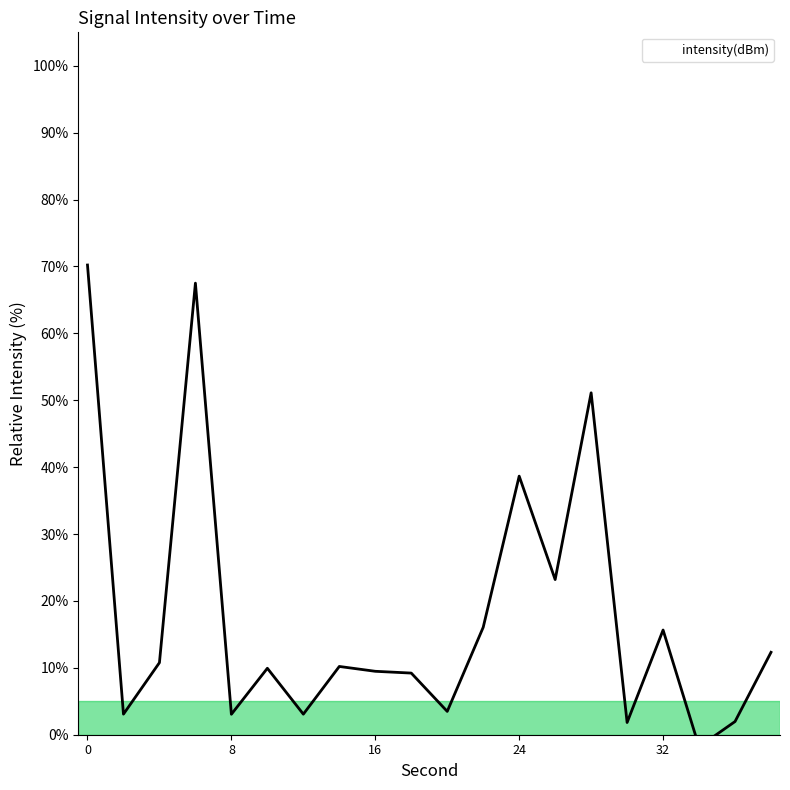

What is the ratio of the value at 22 to the value at 30?

8.8